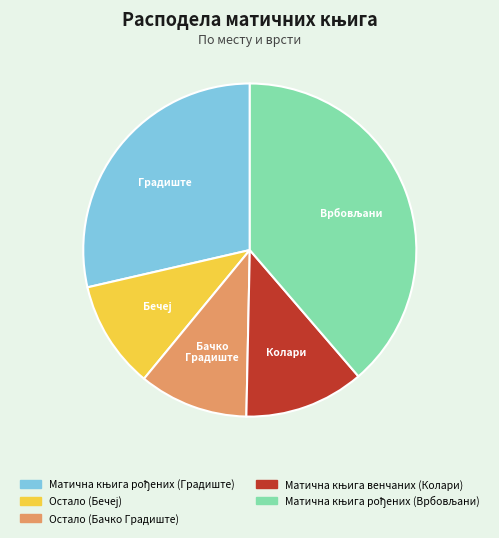

True or false: Остало (Бачко Градиште) accounts for 16% of the total.

False